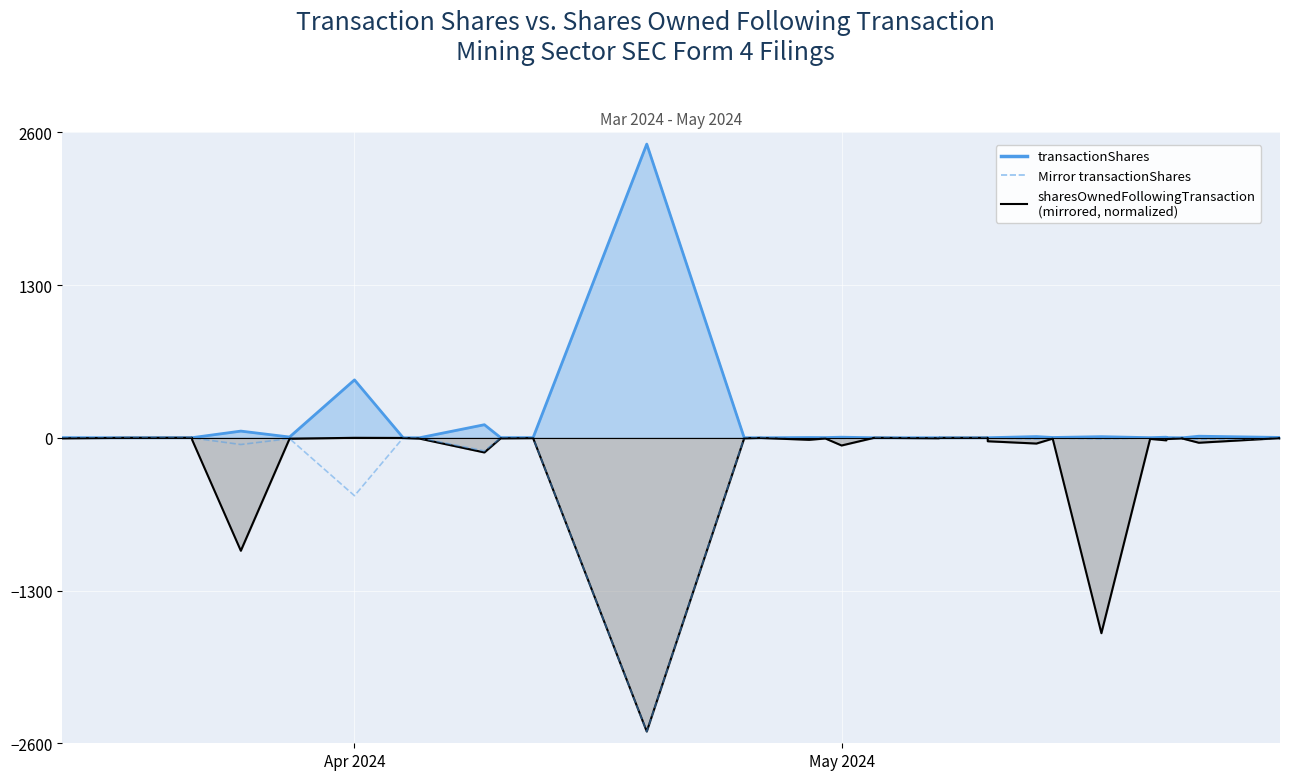

What is the smallest value displayed?

-2500.0